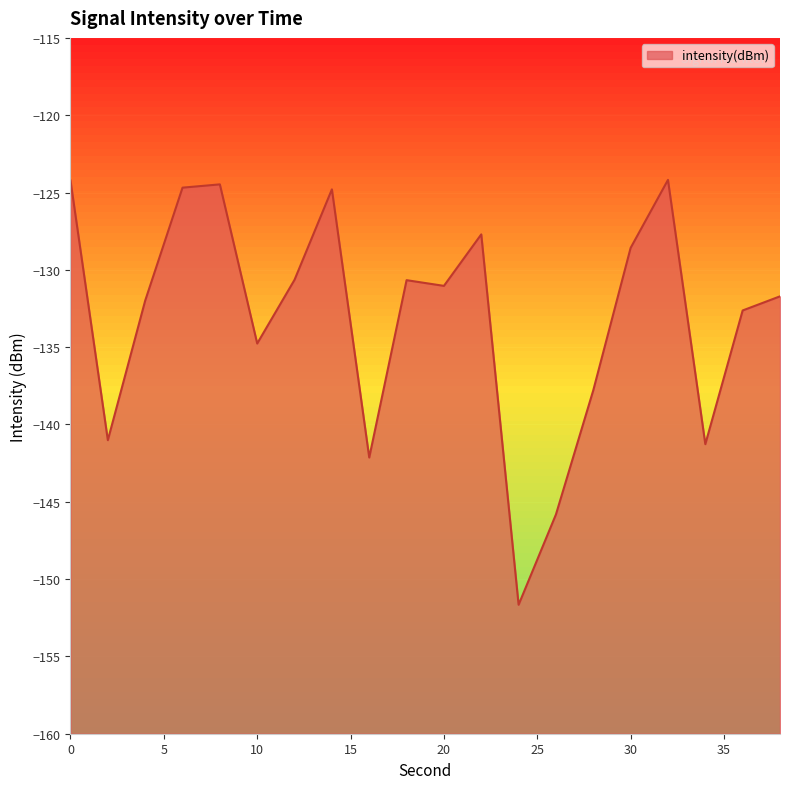

Rank the categories by value from highest to lowest.

32, 0, 8, 6, 14, 22, 30, 12, 18, 20, 38, 4, 36, 10, 28, 2, 34, 16, 26, 24